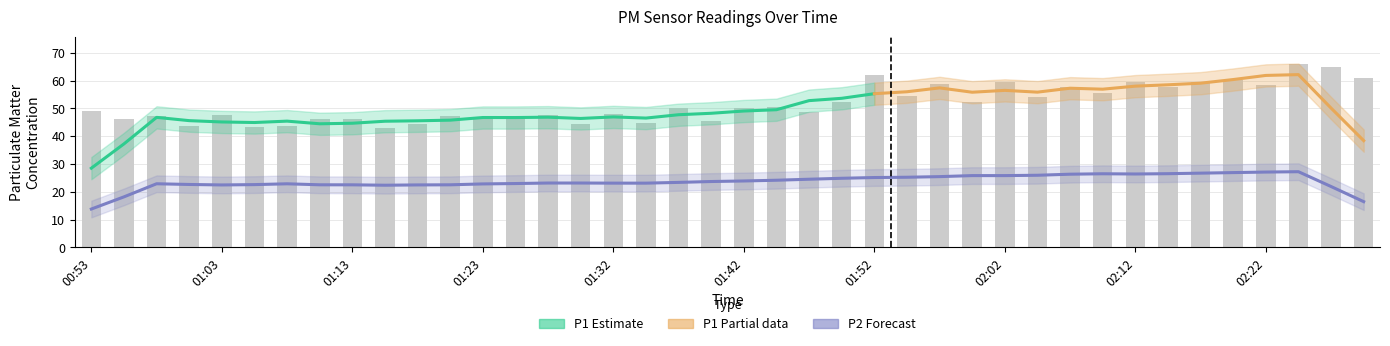

What is the change in value from 01:28 to 02:27?

+17.4